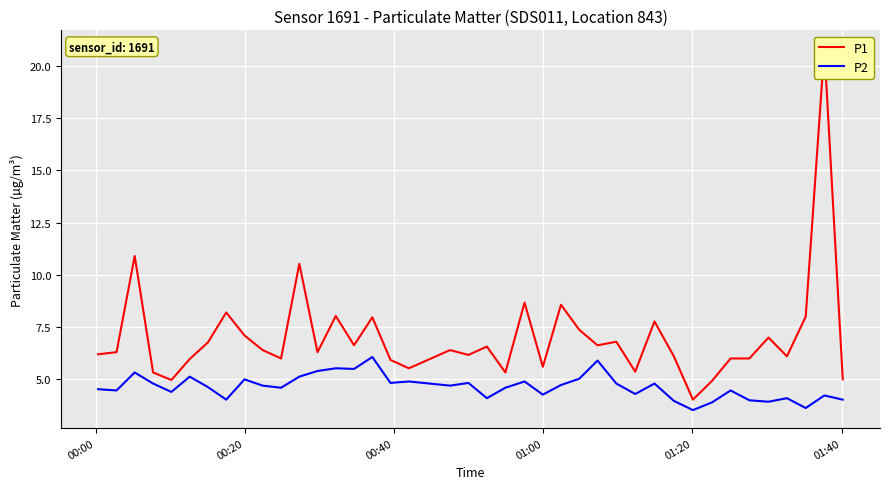

How many values in the P1 series are below 6?

11